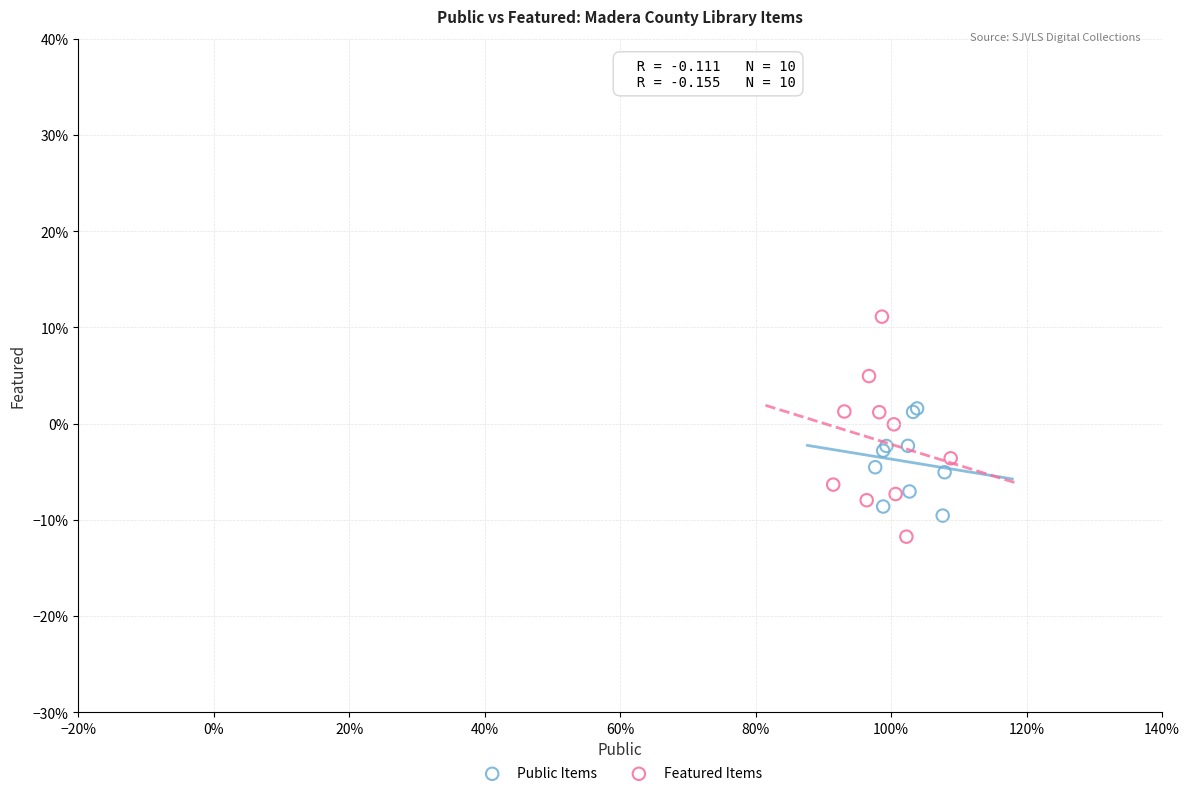

Which series has the widest spread of Y values?

Featured Items